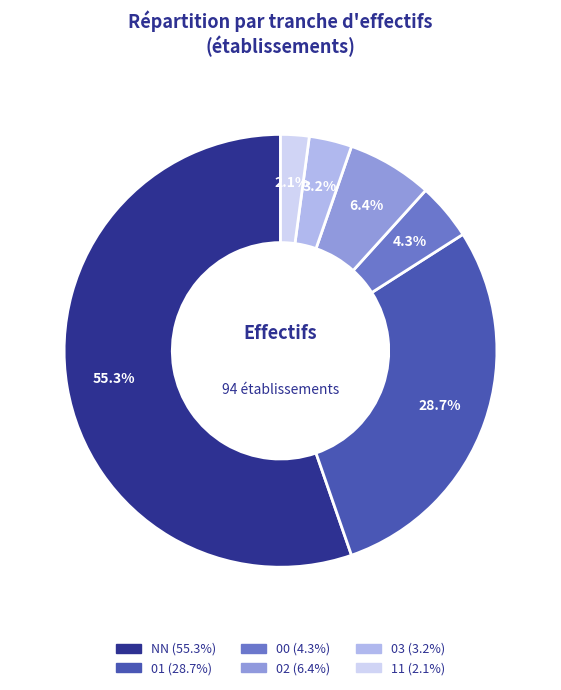

The NN slice represents 55% of the pie. True or false?

True